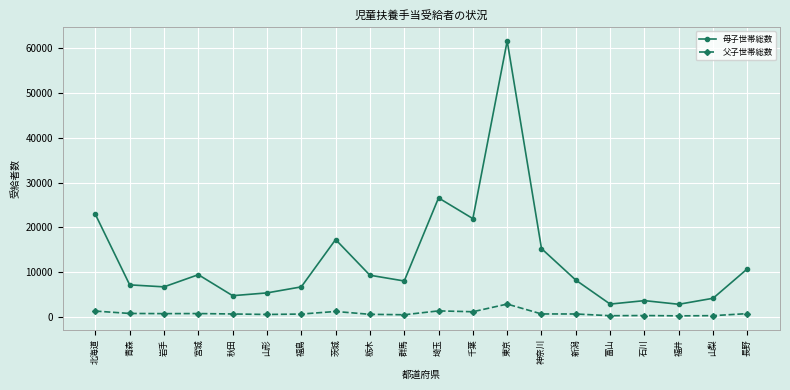

What is the sum of the 父子世帯総数 values at 福島 and 青森?

1285